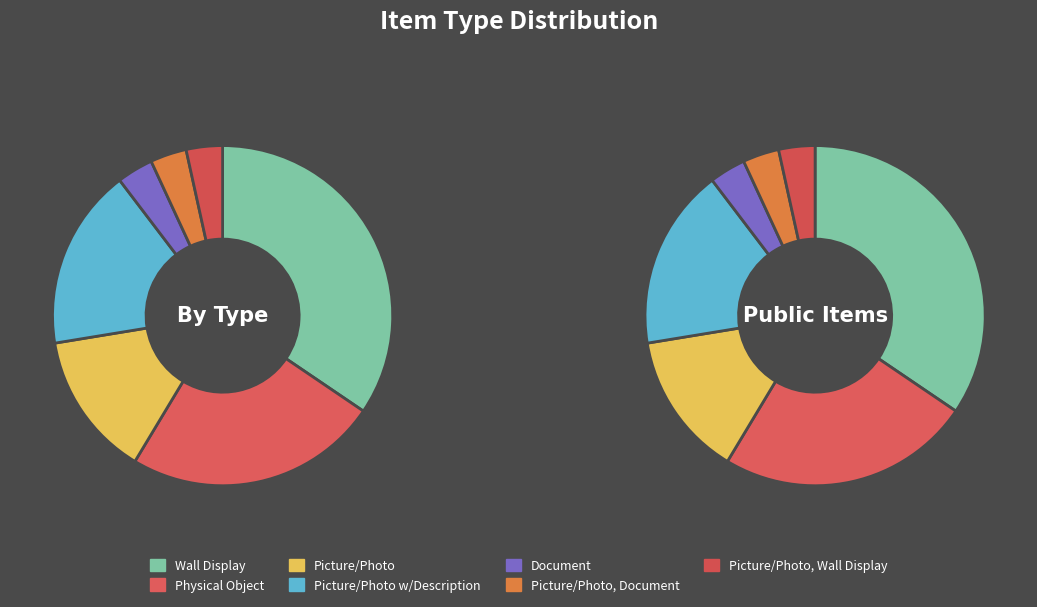

What percentage is the Picture/Photo w/Description slice, to the nearest percent?

17%